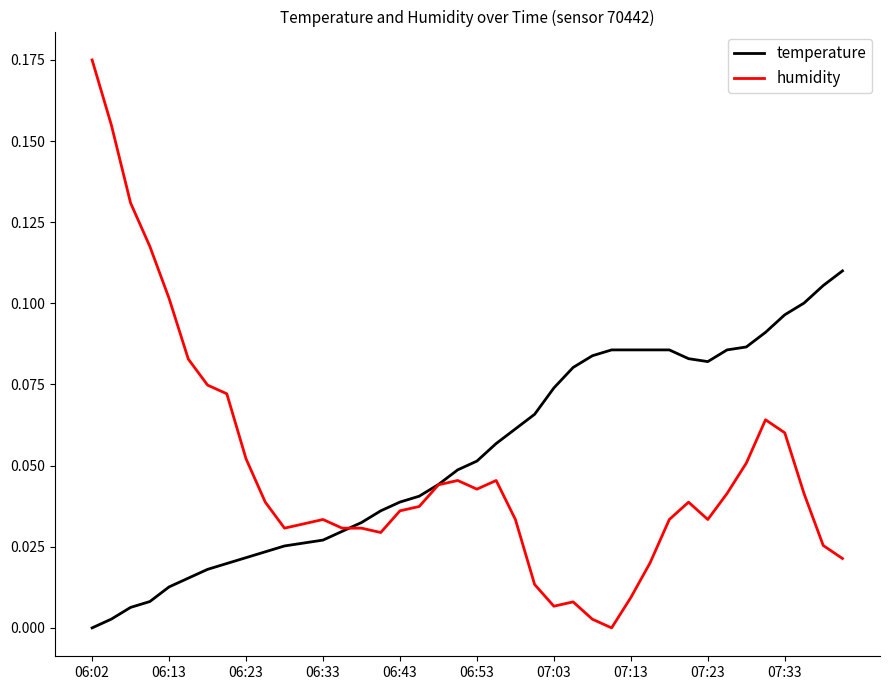

Rank the series by their maximum value, from highest to lowest.

humidity, temperature